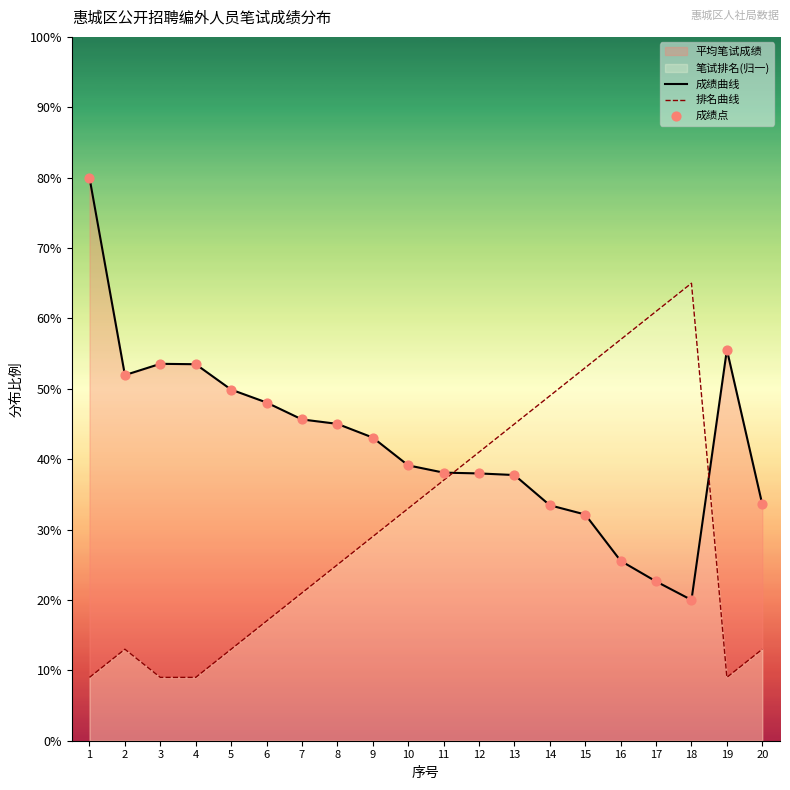

Which series has the largest total across all categories?

成绩曲线